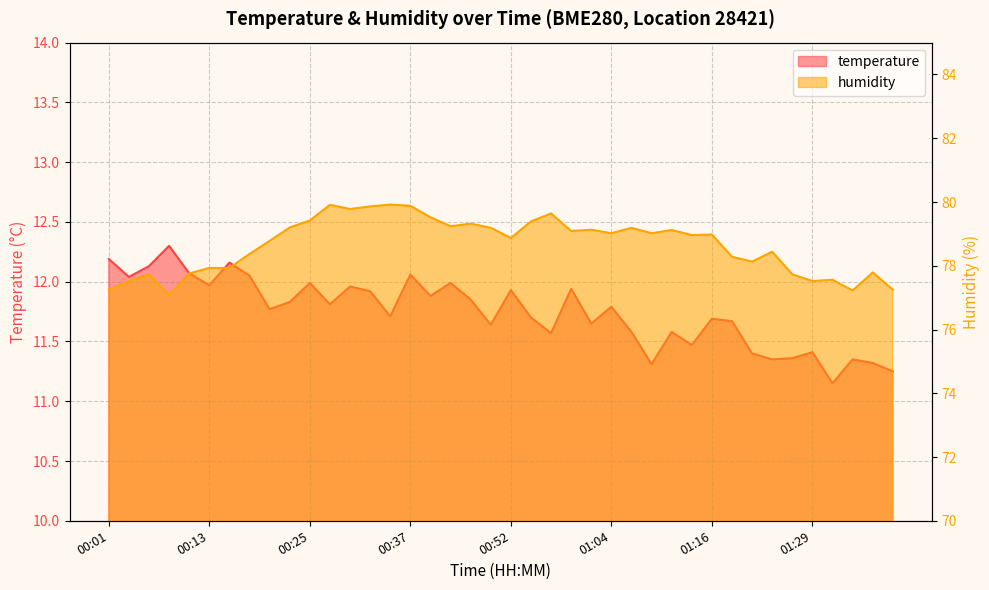

Which series has the largest total across all categories?

humidity